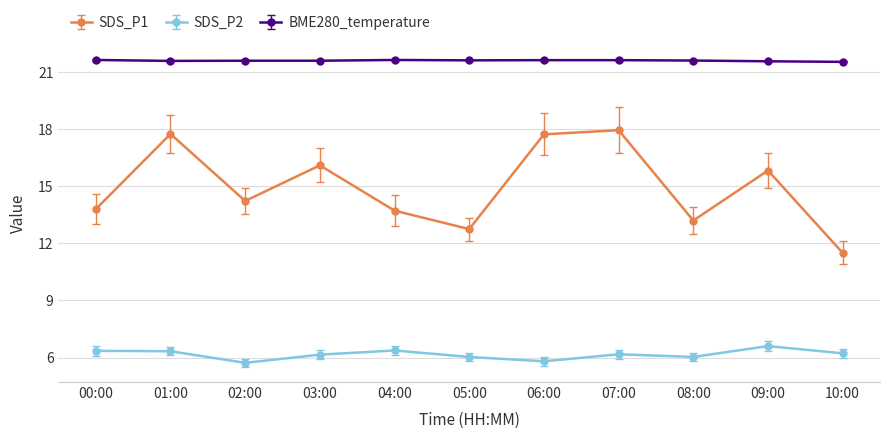

What are all the series names shown in the legend?

SDS_P1, SDS_P2, BME280_temperature